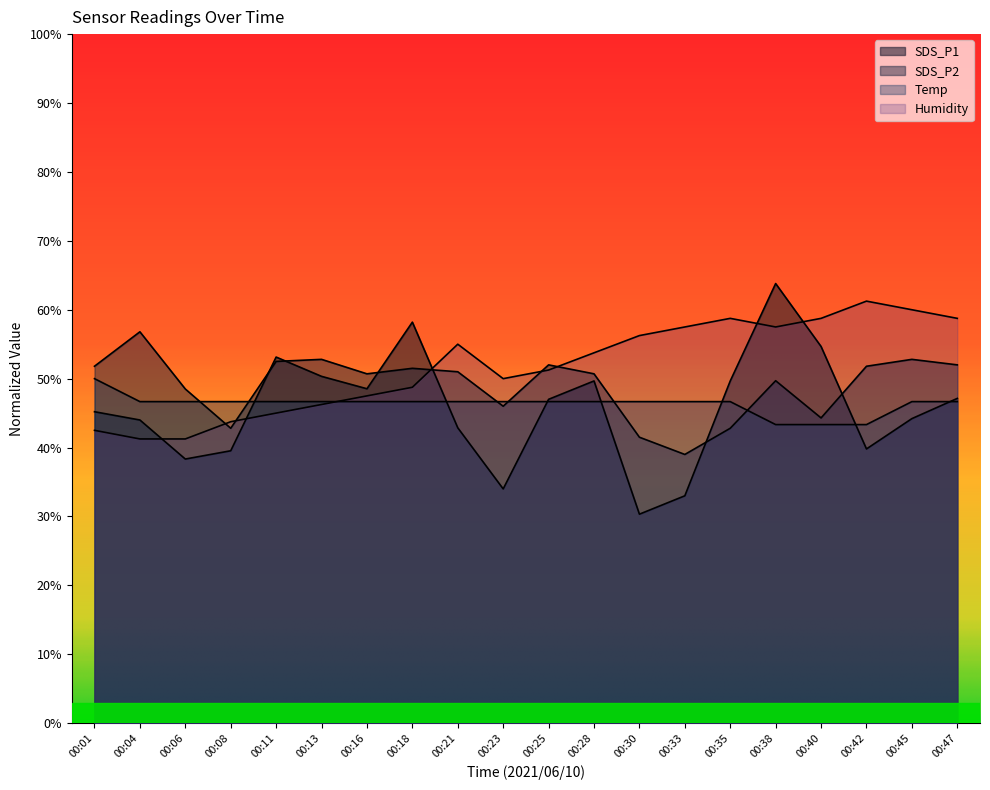

What is the sum of the Humidity values at 00:28 and 00:45?

113.7